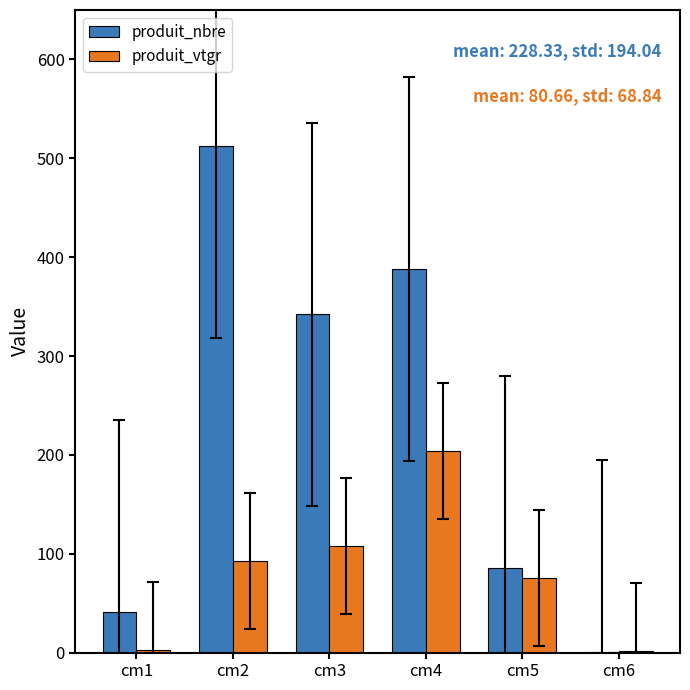

Is it true that produit_vtgr equals 107.6 at cm3?

True